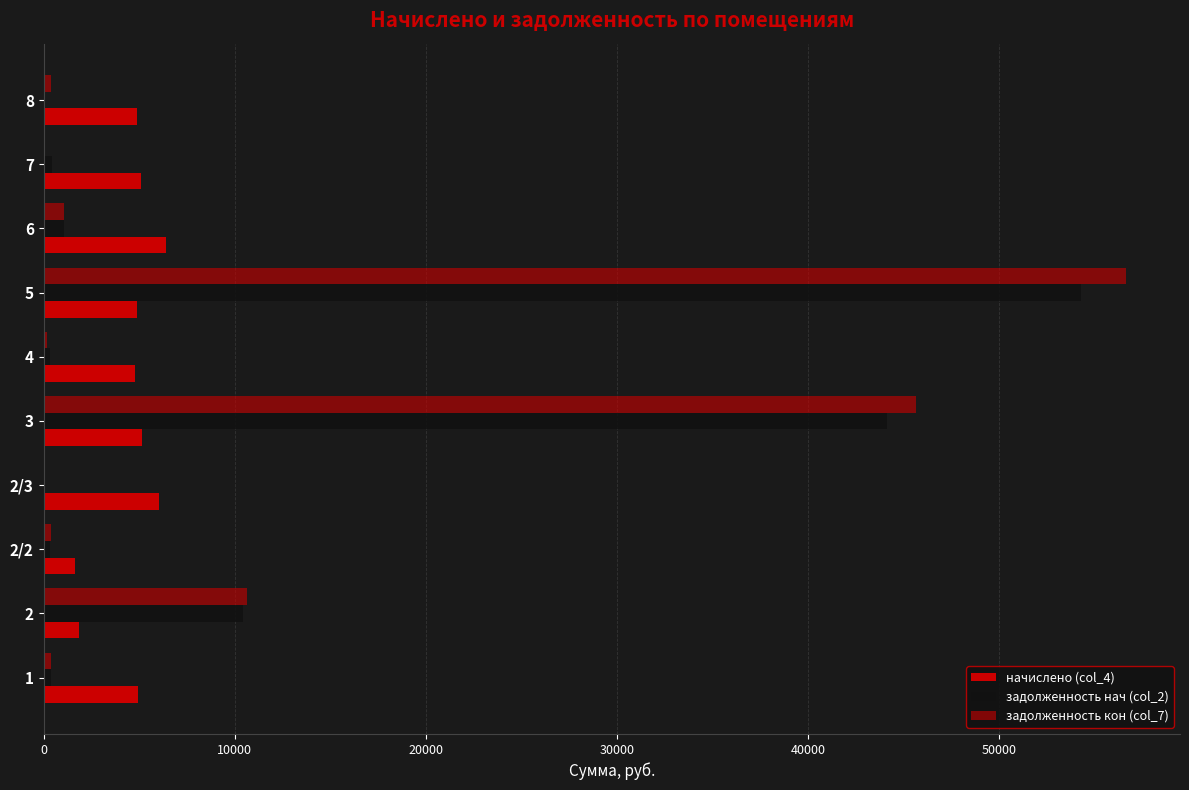

Count the number of categories in the chart.

10